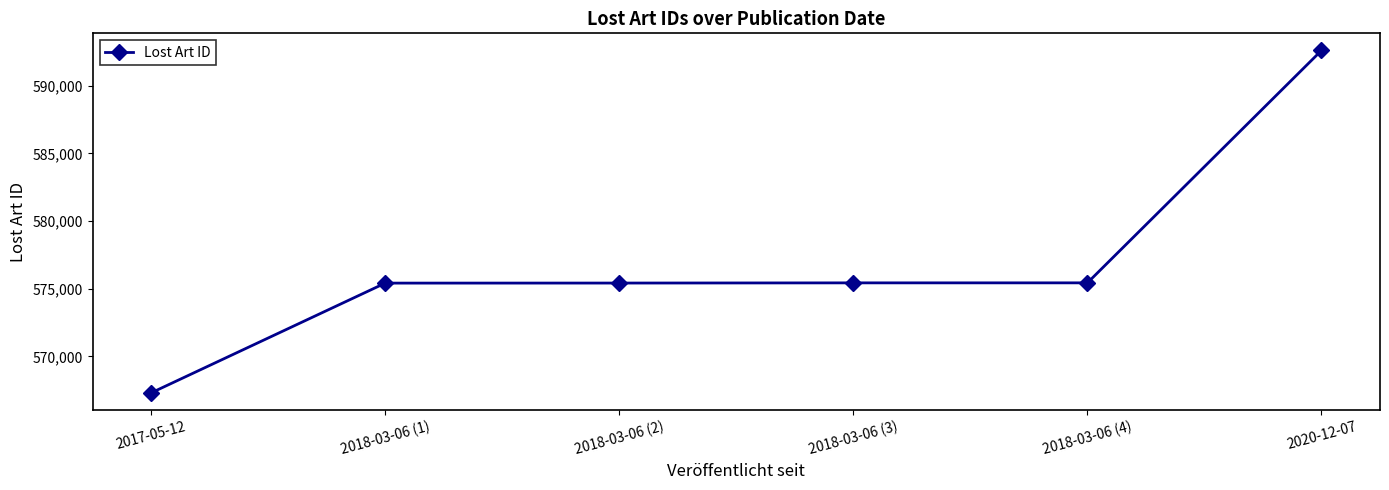

Which label corresponds to the smallest value in the chart?

2017-05-12